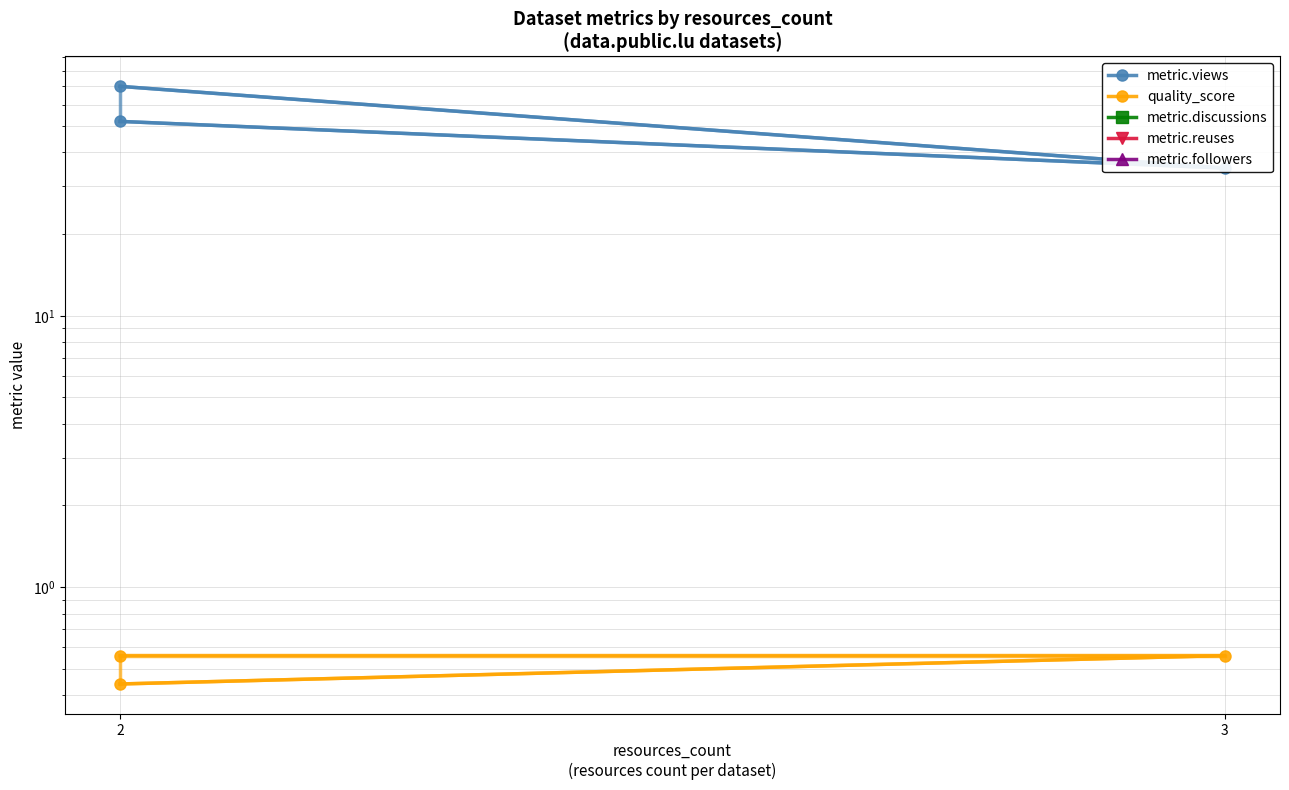

What is the average value of the metric.views series?

52.3